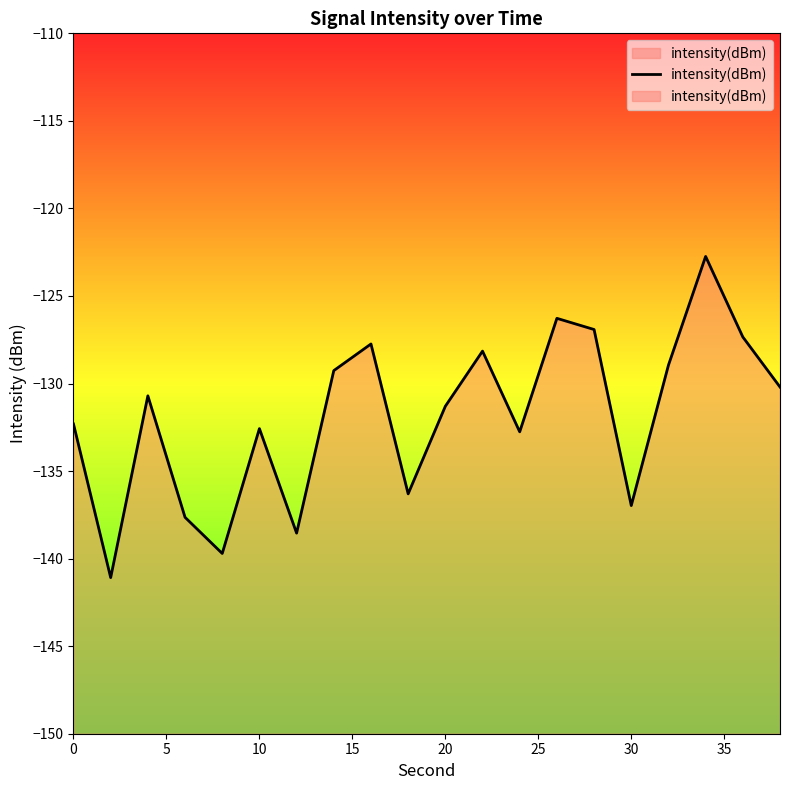

What is the sum of all values?

-2637.5